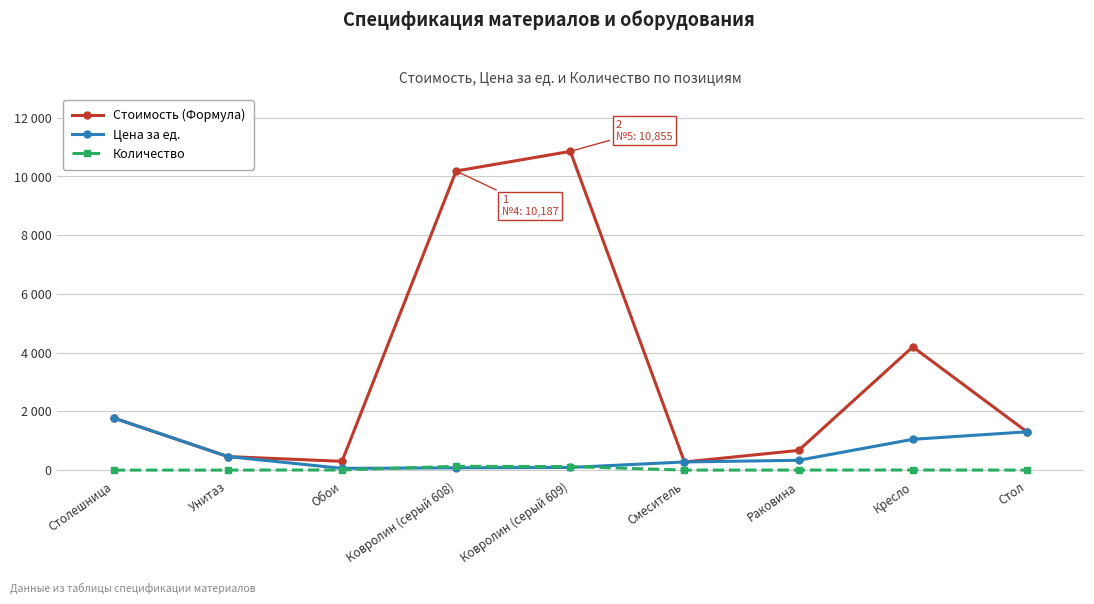

How many values in the Количество series are below 2?

4